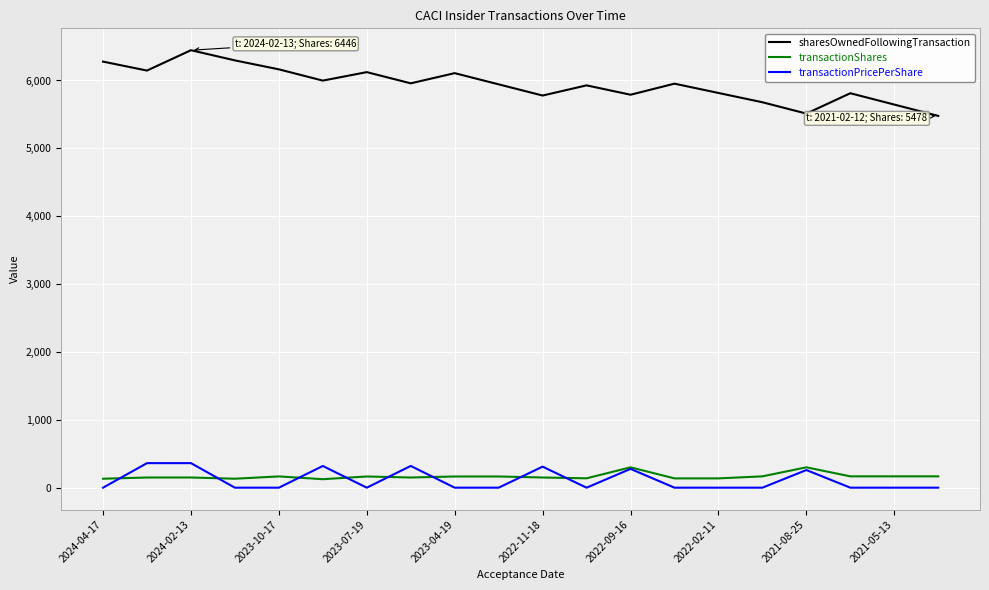

Count the number of data series in this chart.

3